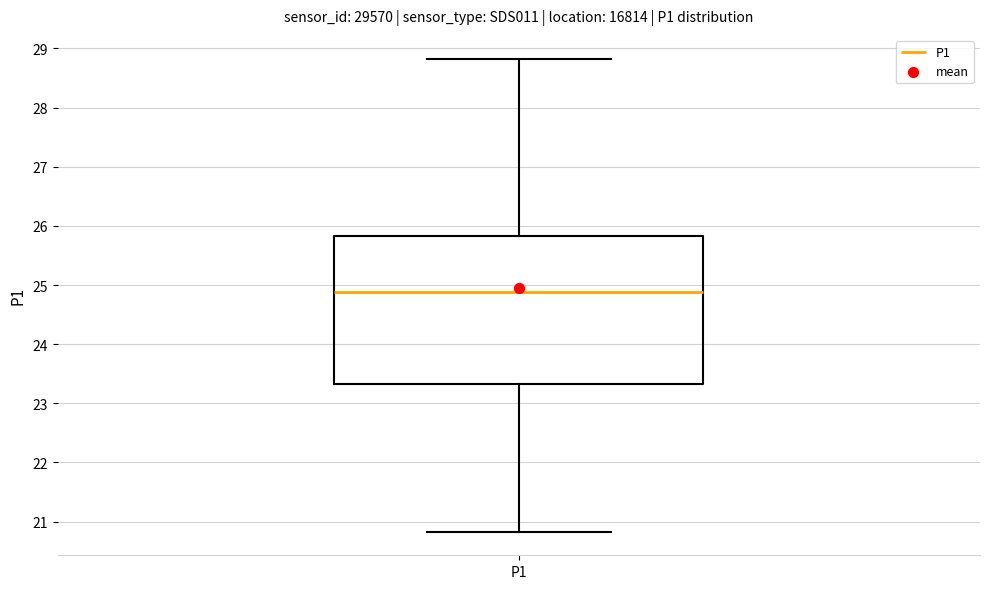

Transcribe this box plot: give where the median line is, the range the box spans, and where the two whiskers end, as read against the y-axis. The values are not printed on the chart, so give them approximately, as read against the axis.

median 24.9, box 23.3 to 25.8, whiskers 20.8 to 28.8